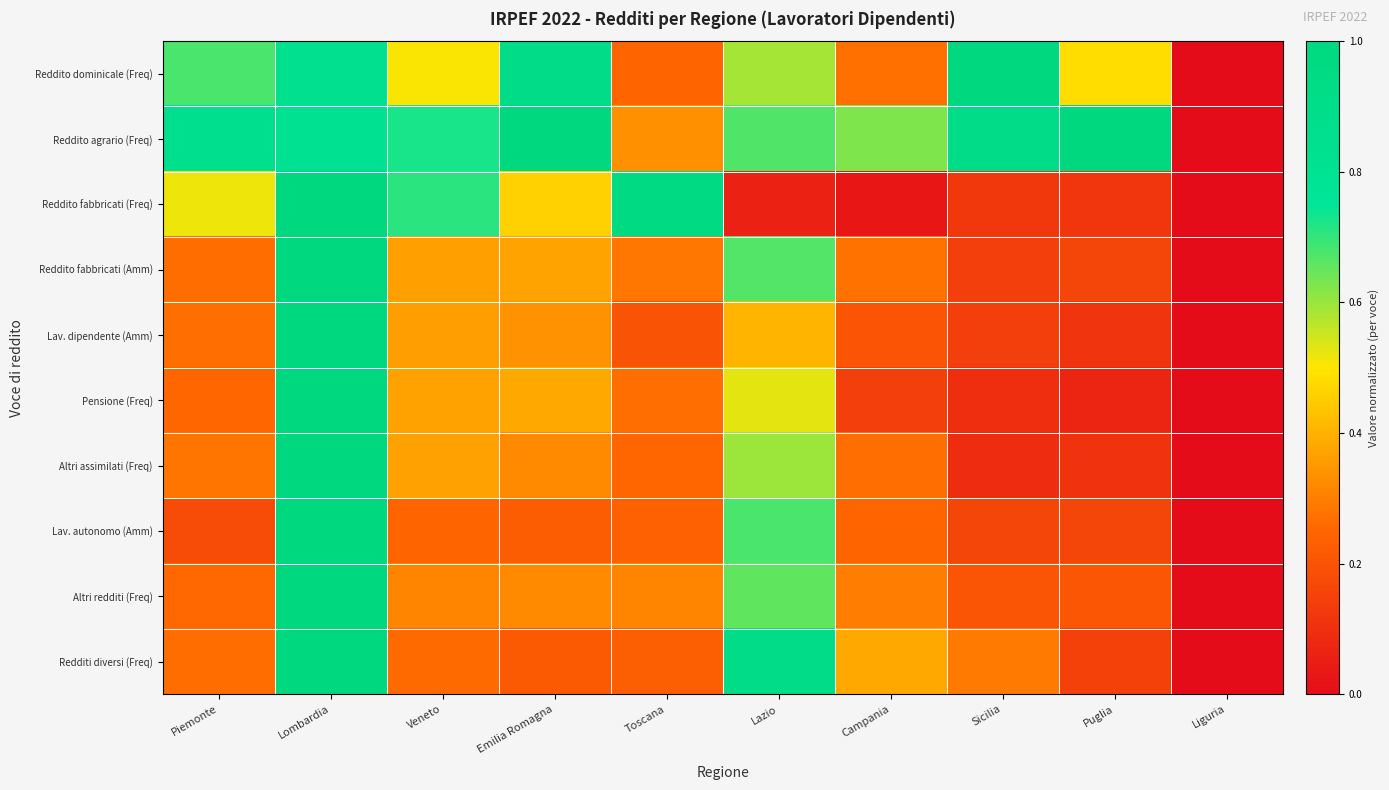

How many categories are shown in the chart?

10